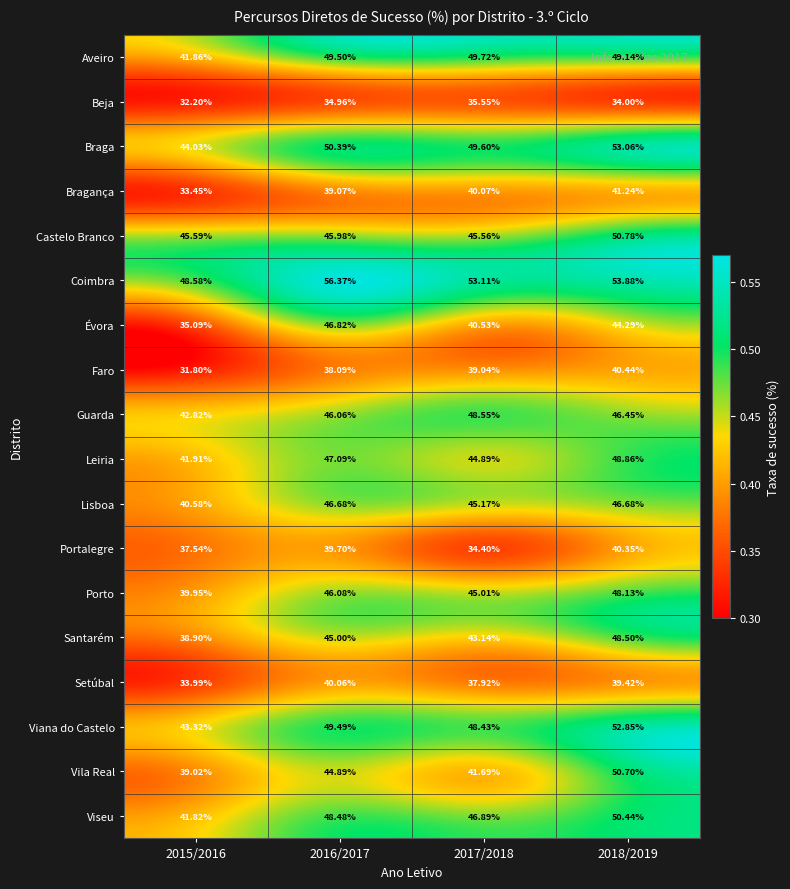

Rank the series at 2016/2017 from highest to lowest value.

Coimbra, Braga, Aveiro, Viana do Castelo, Viseu, Leiria, Évora, Lisboa, Porto, Guarda, Castelo Branco, Santarém, Vila Real, Setúbal, Portalegre, Bragança, Faro, Beja